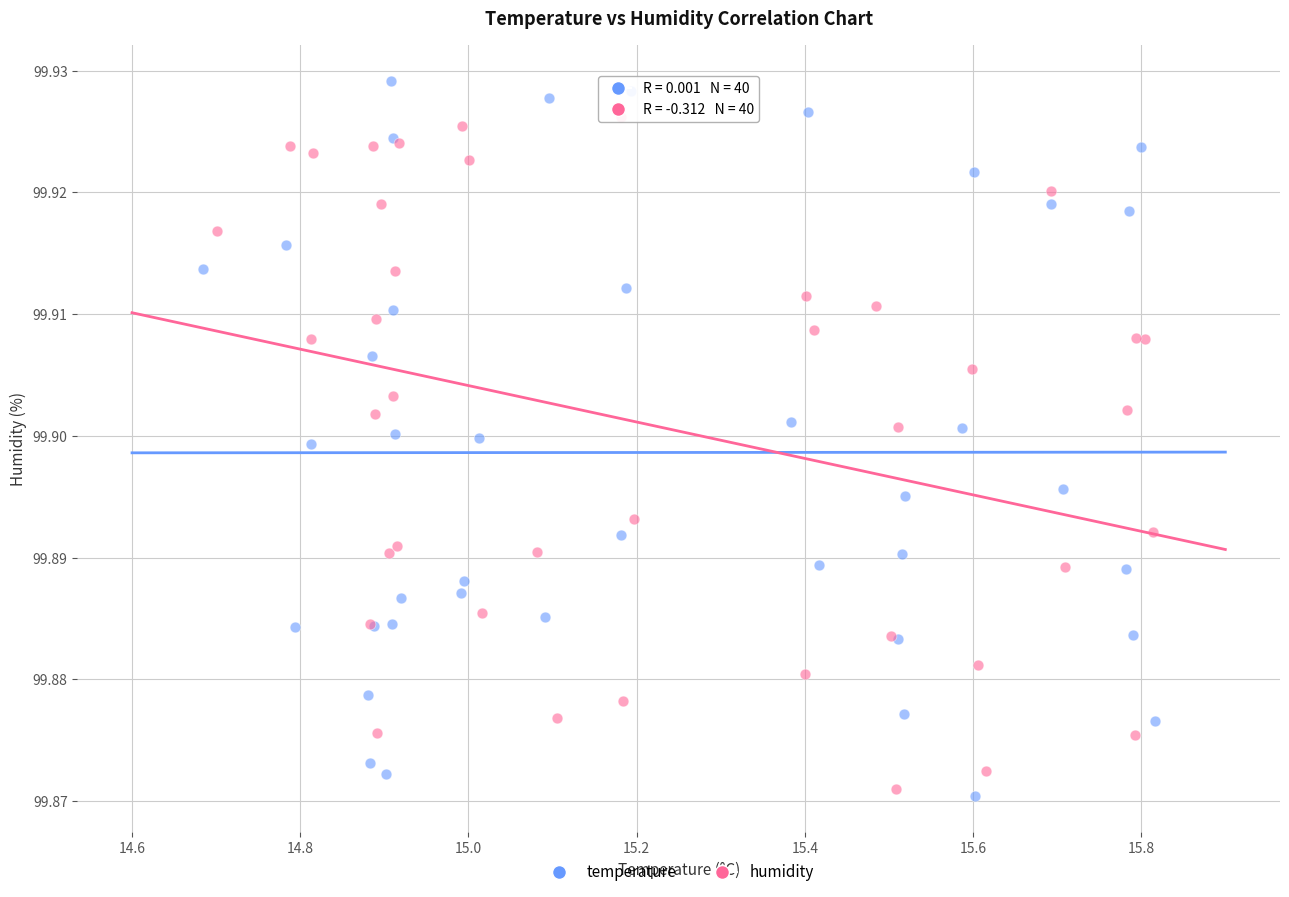

Which series has the widest spread of Y values?

temperature